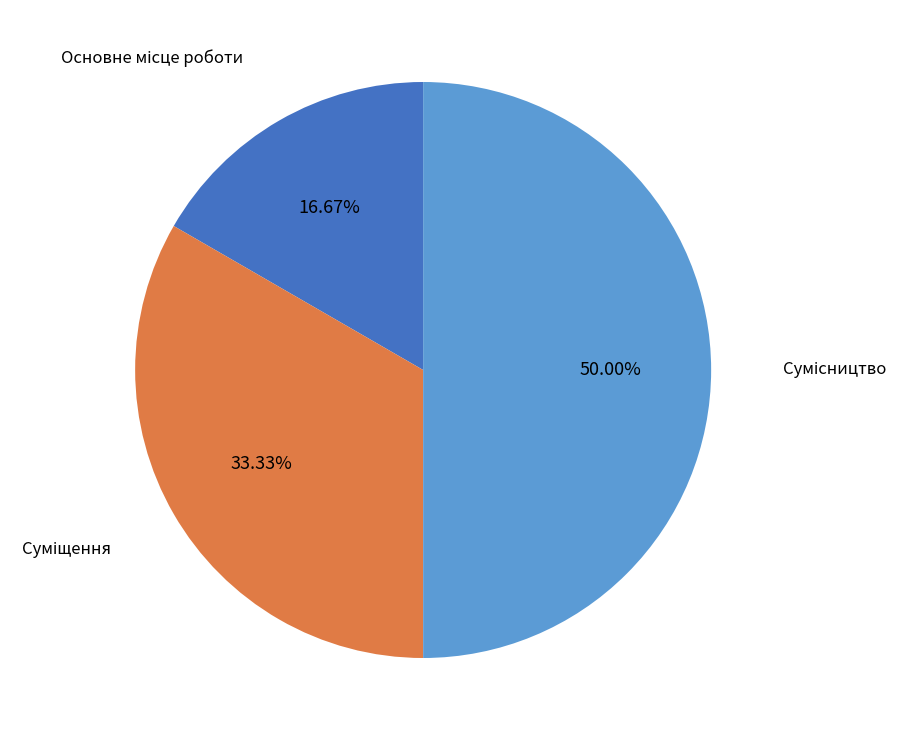

Count the number of slices in the pie.

3